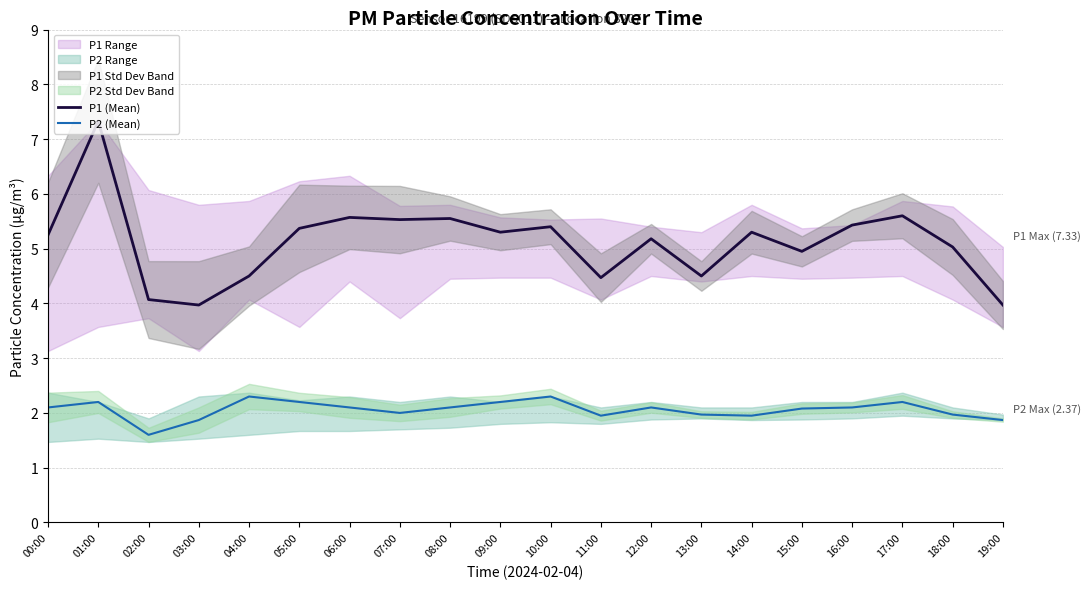

The value of P1 (Mean) at 11:00 is 4.5. True or false?

True